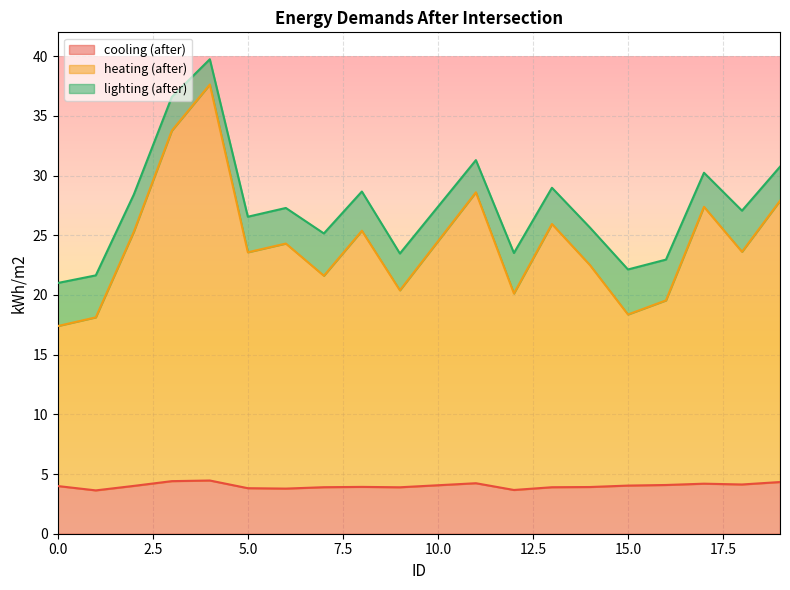

What is the maximum value for heating (after)?

37.6